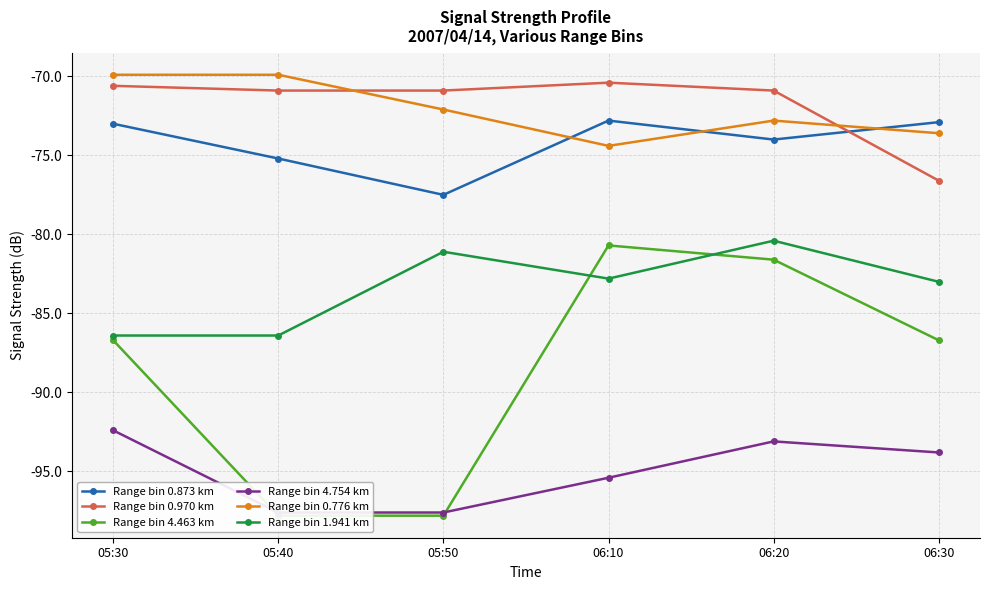

What is the minimum value for Range bin 4.754 km?

-97.6